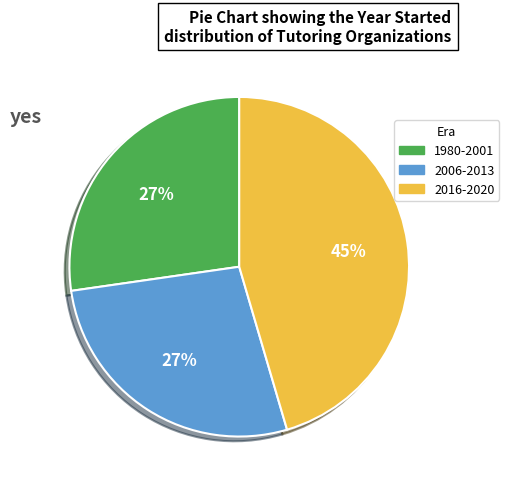

Is it true that 2016-2020 is 45% of the pie?

True